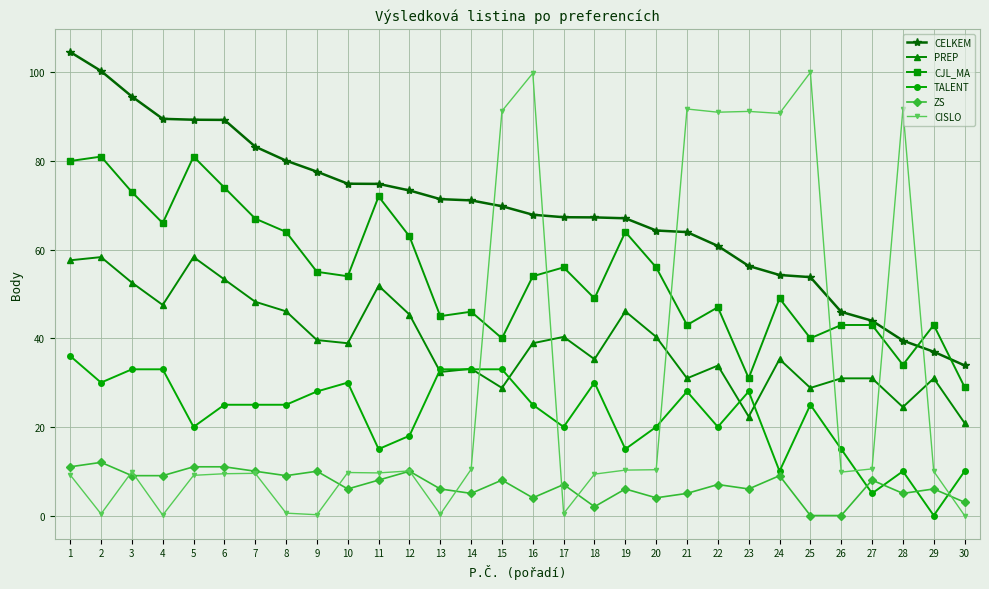

How many data points does each series have?

30